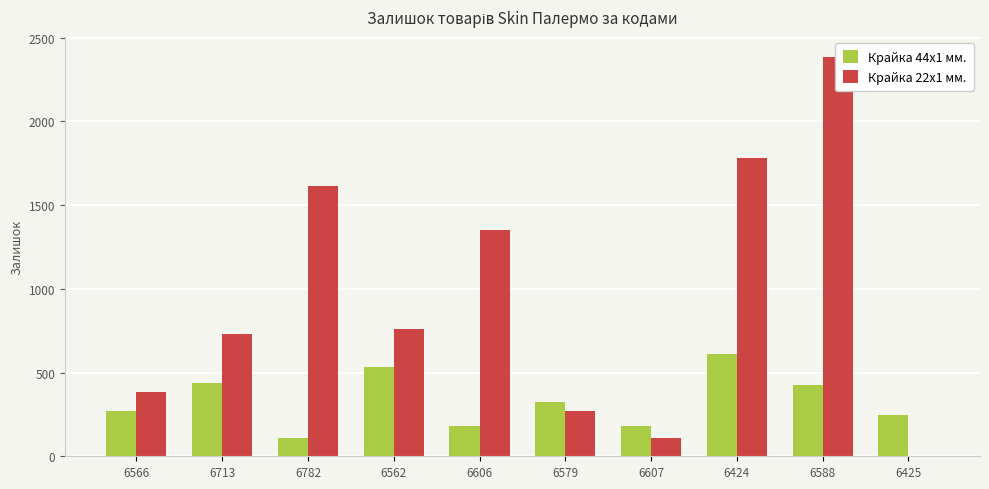

Which series changed the most between 6713 and 6782?

Крайка 22x1 мм.